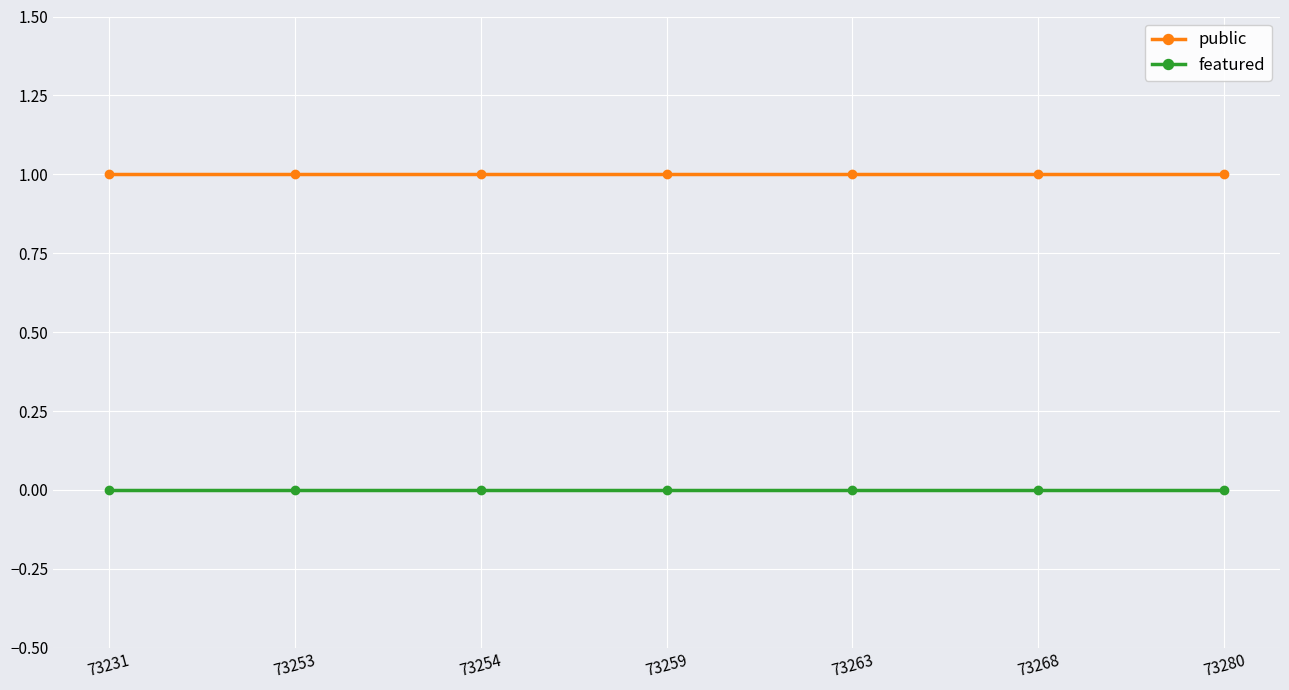

Reading right to left, extract all data points from this chart.

public: 73280=1	73268=1	73263=1	73259=1	73254=1	73253=1	73231=1
featured: 73280=0	73268=0	73263=0	73259=0	73254=0	73253=0	73231=0